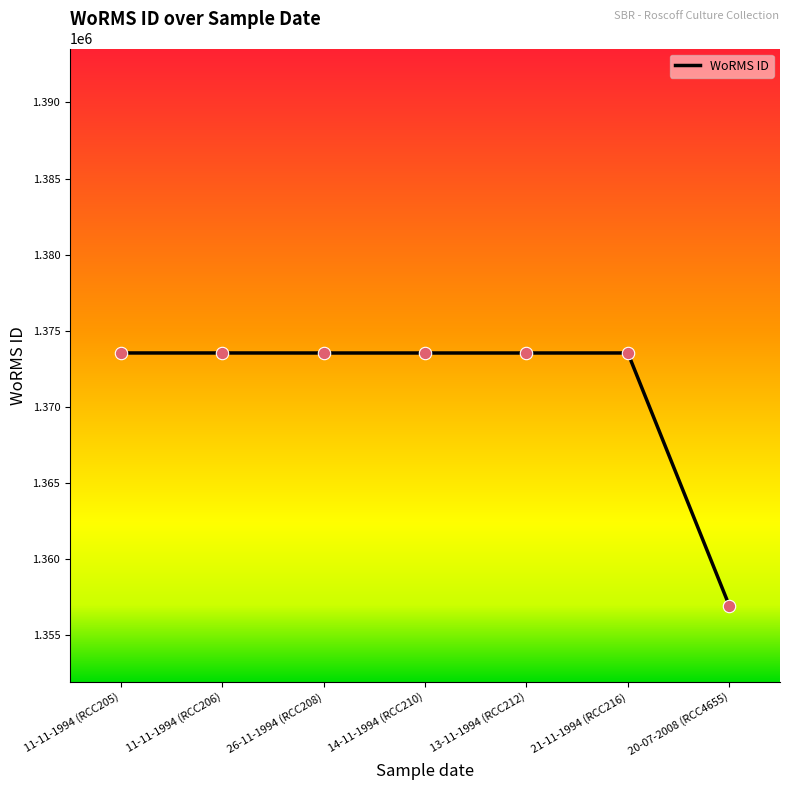

Approximately how many times larger is the value at 14-11-1994 (RCC210) compared to 11-11-1994 (RCC206)?

1.0